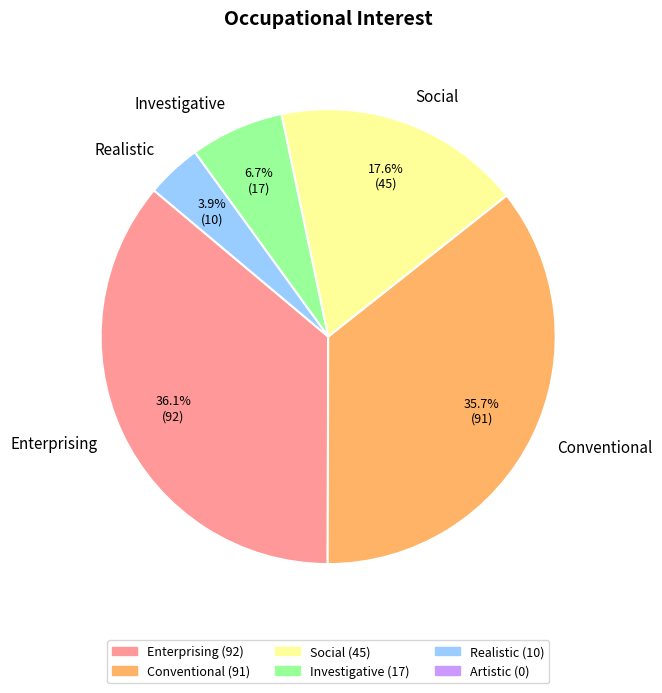

To the nearest percent, what portion does Conventional represent?

36%